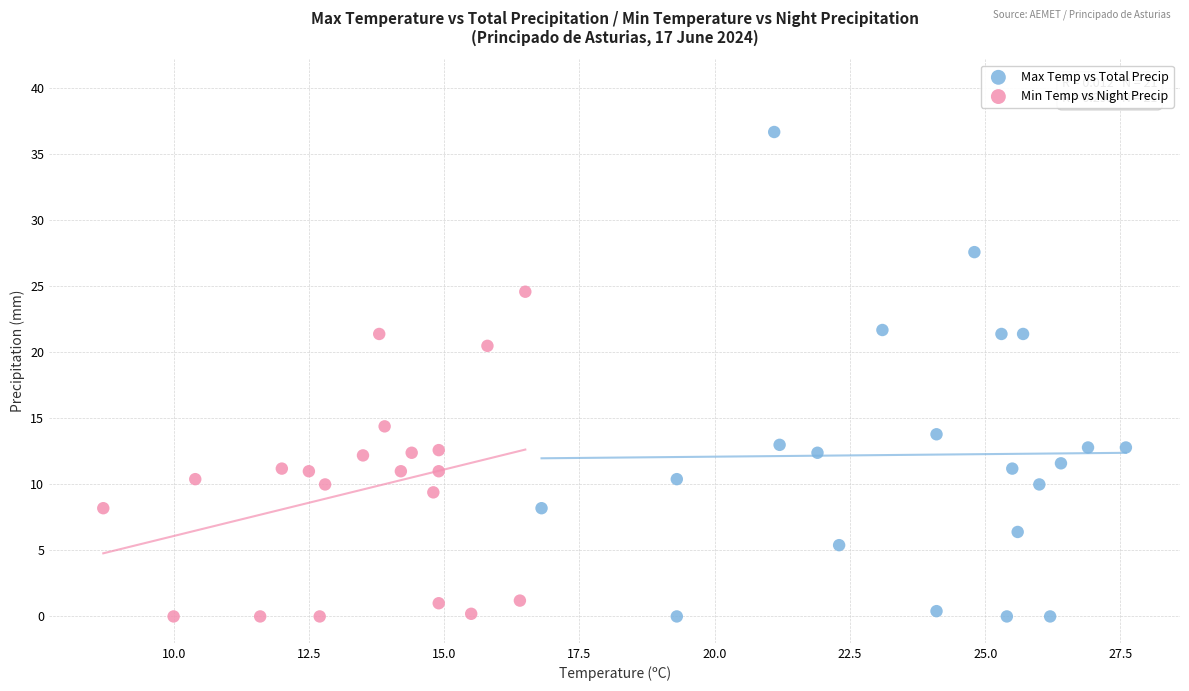

Which series reaches the maximum Y coordinate?

Max Temp vs Total Precip